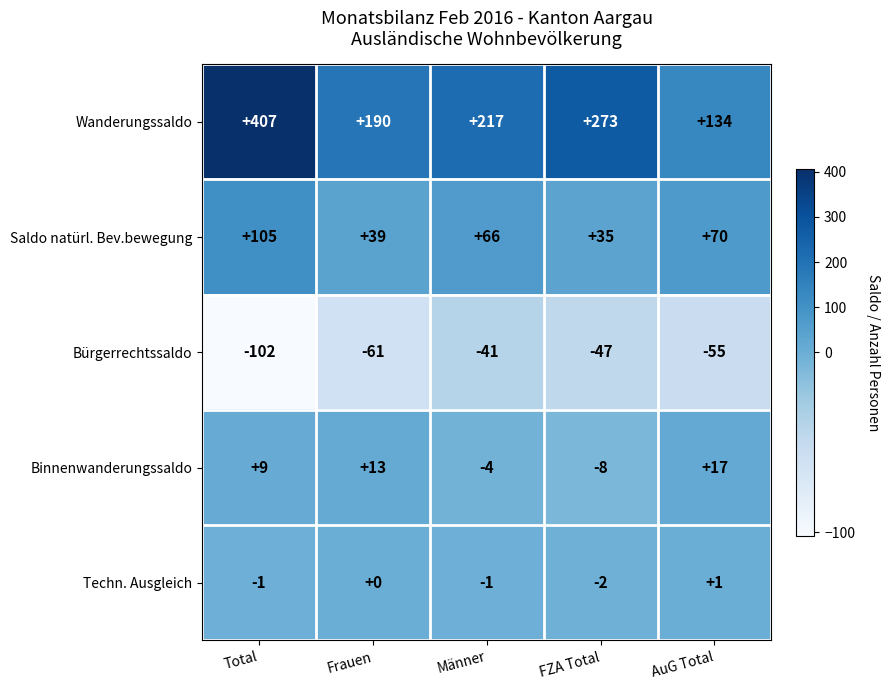

Which series has the largest total across all categories?

Wanderungssaldo